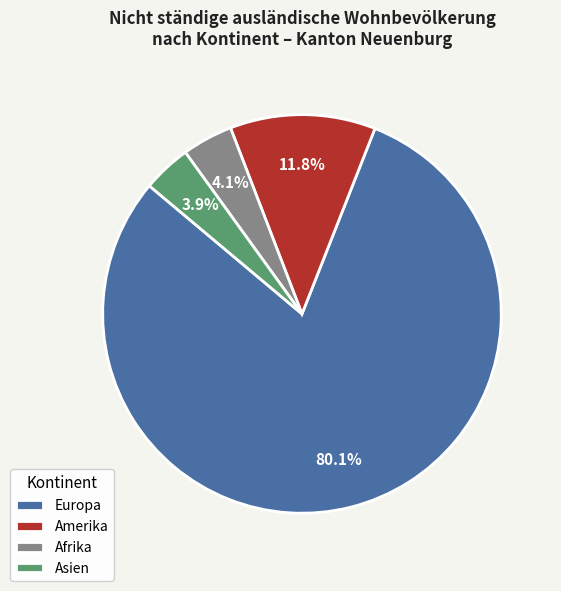

What percentage is the Asien slice, to the nearest percent?

4%